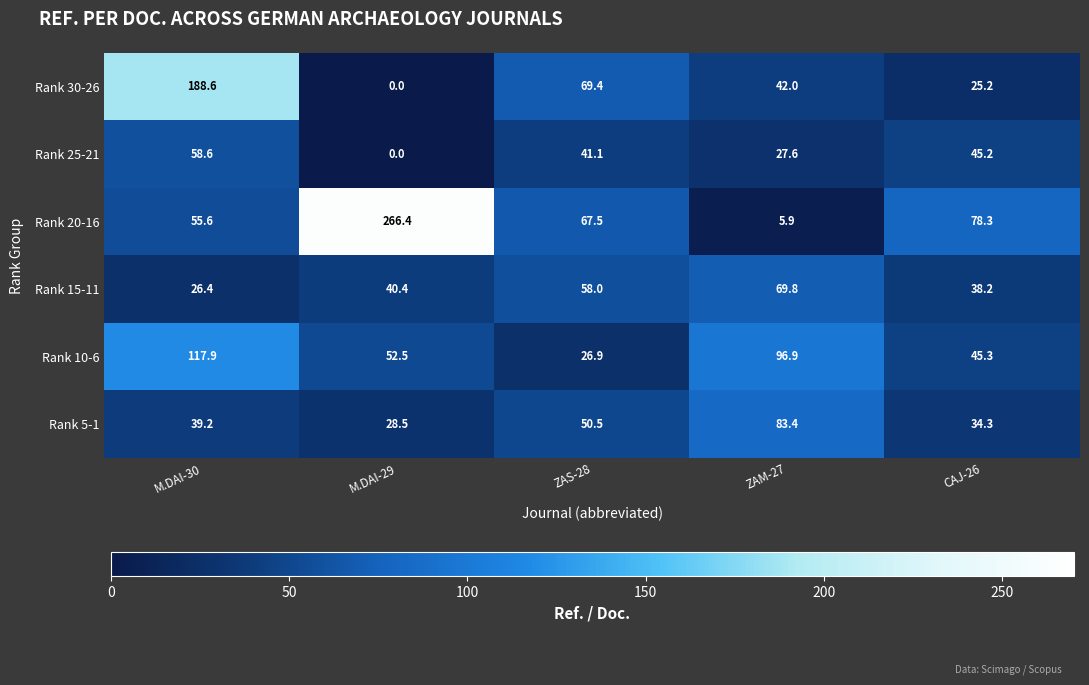

Between M.DAI-30 and ZAS-28, which series saw the biggest shift?

Rank 30-26